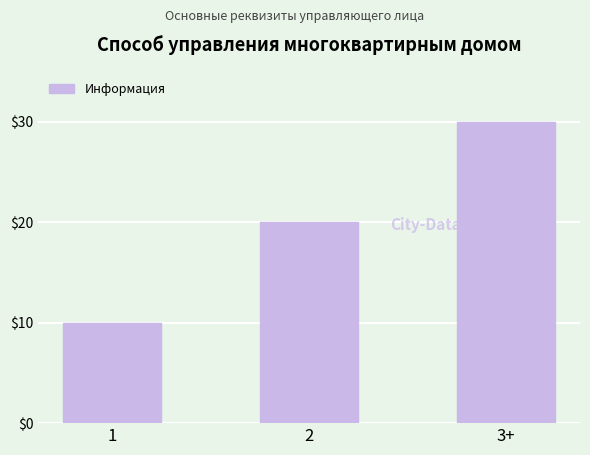

What position from the right is 1?

3